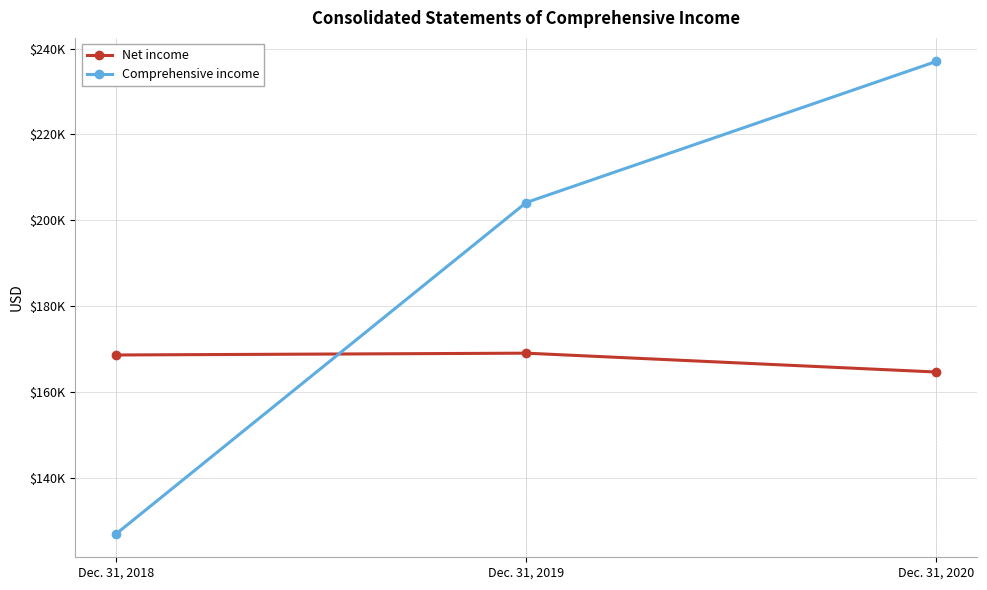

List the series in order of their peak value, lowest first.

Net income, Comprehensive income